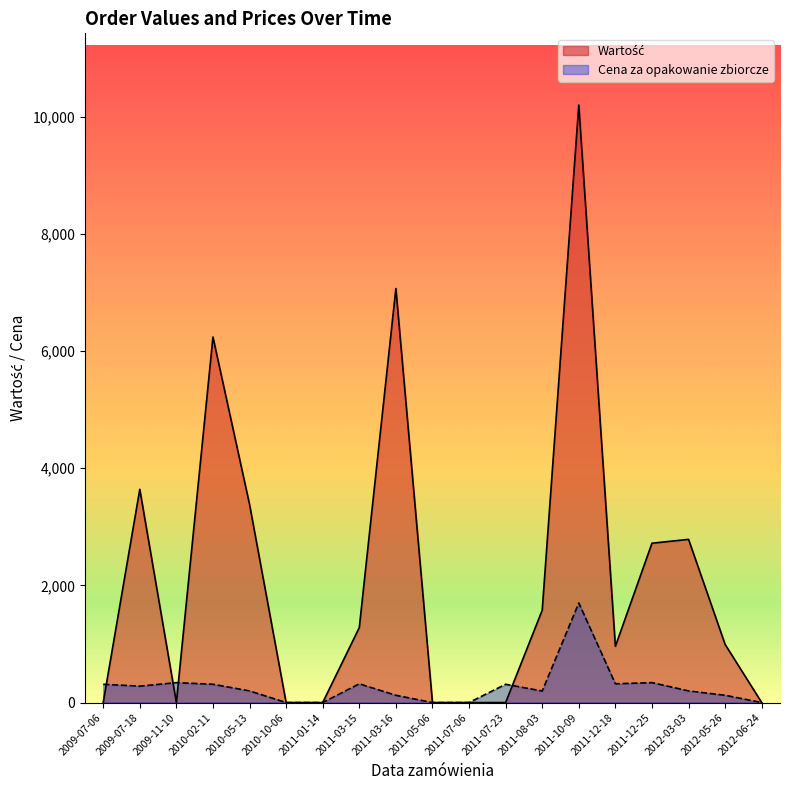

At 2009-07-06, list the series in order from smallest to largest.

Wartość, Cena za opakowanie zbiorcze